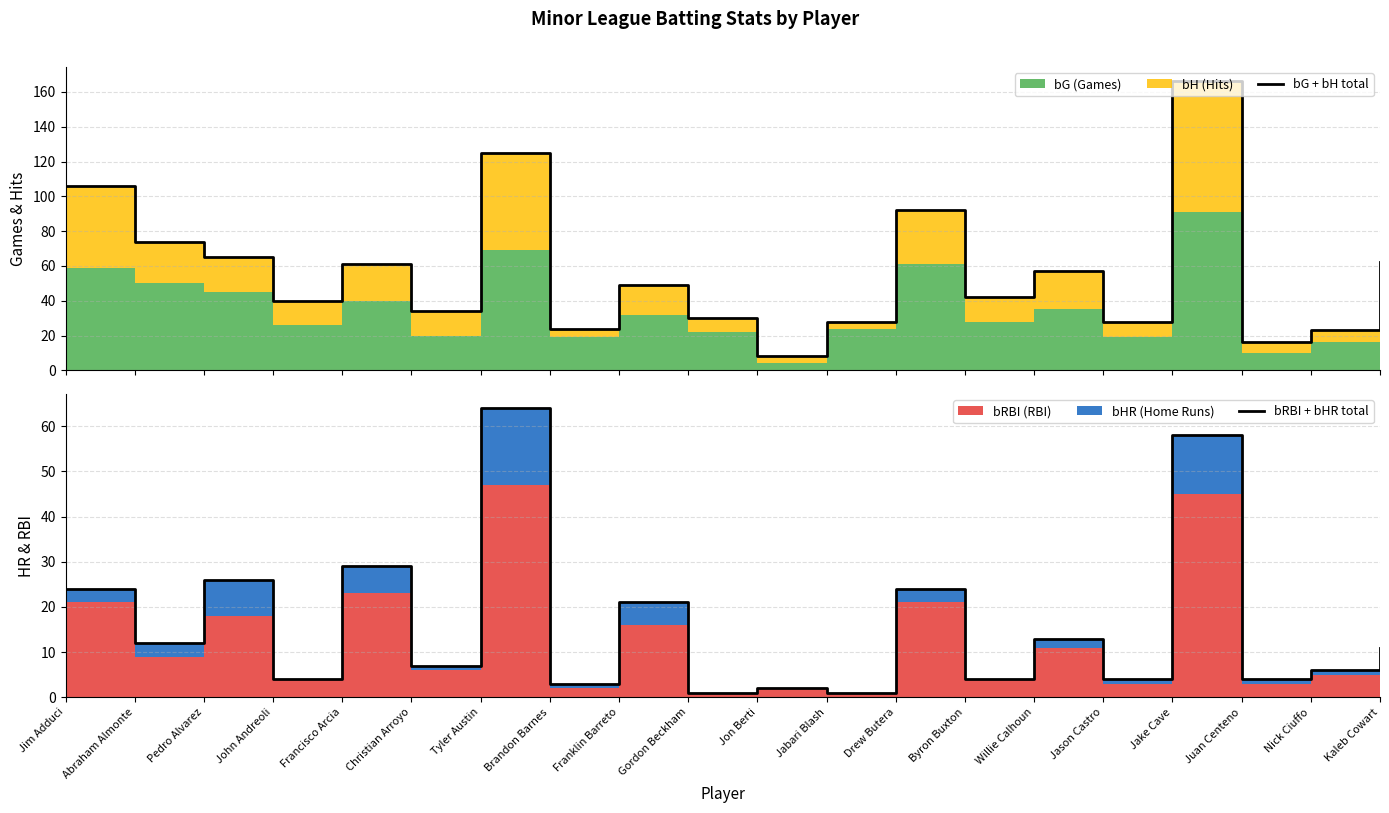

True or false: bRBI + bHR total has a value of 2 at Jon Berti.

True